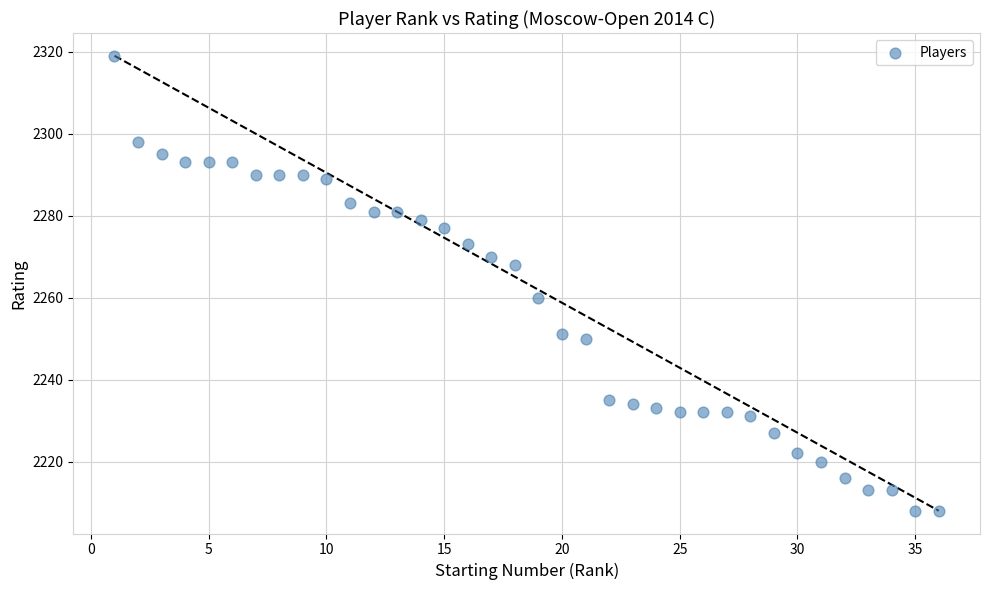

What is the range of Y values (max minus min)?

111